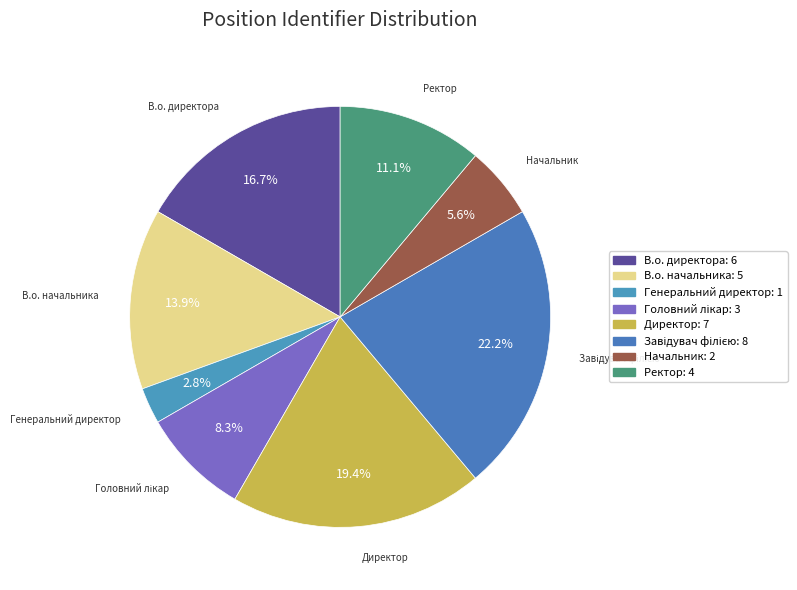

Does Начальник account for over 50% of the chart?

No